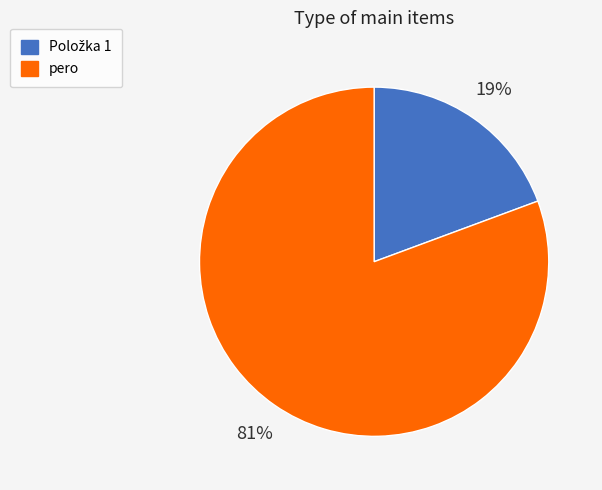

To the nearest percent, what is the average slice percentage?

50%